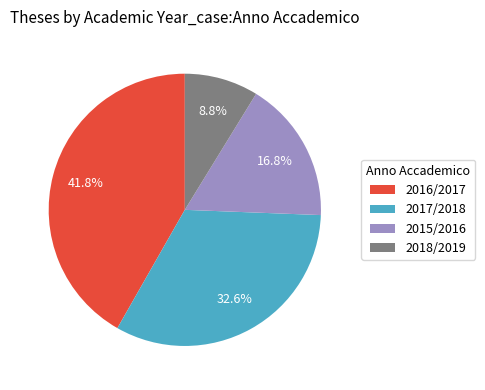

To the nearest percent, what is the combined percentage of 2018/2019 and 2017/2018?

41%